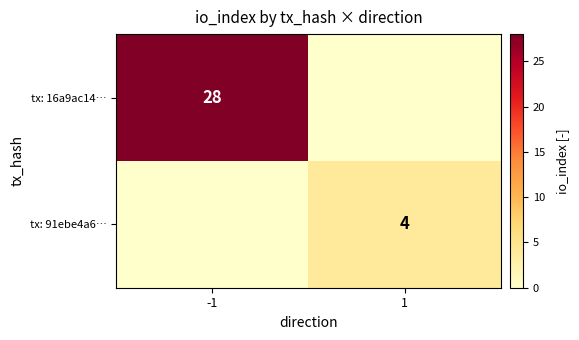

The tx: 91ebe4a6… series shows 6 at 1. True or false?

False